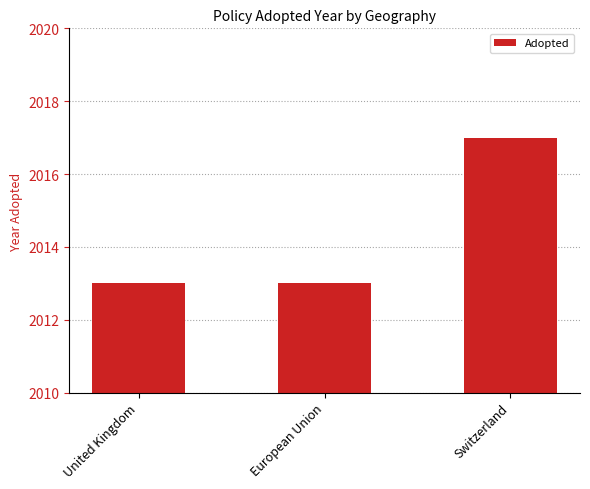

Reading left to right, what are all the values shown in this chart?

2013	2013	2017